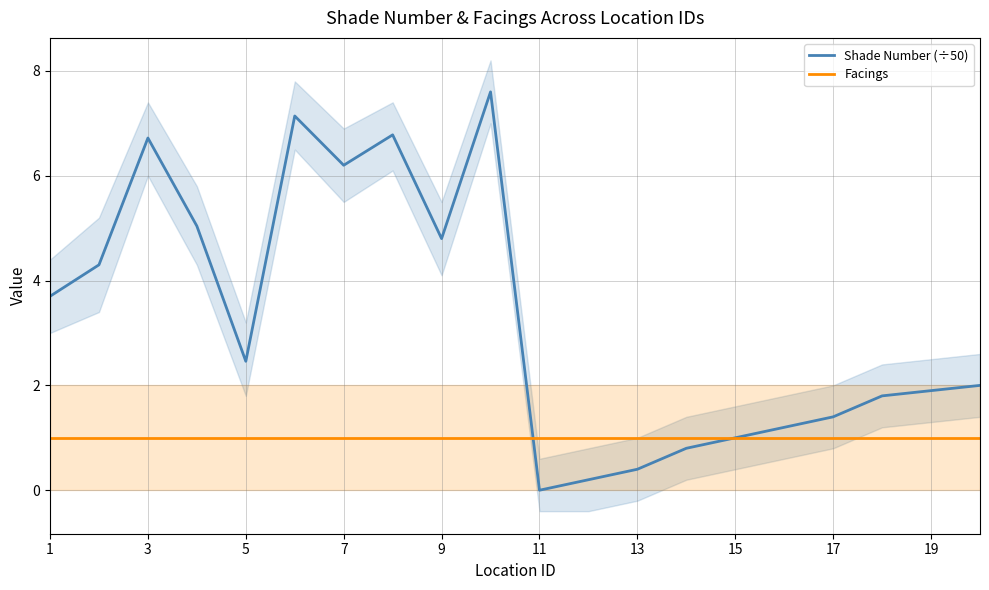

The Facings series shows 1.0 at 3. True or false?

True